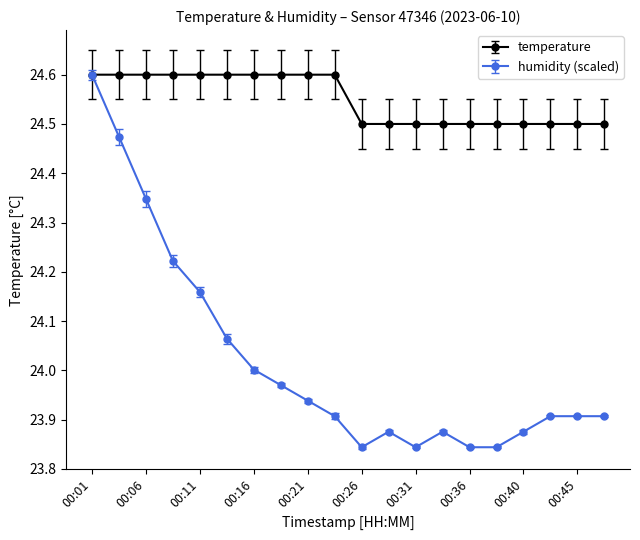

Which series has the largest range (max minus min)?

humidity (scaled)